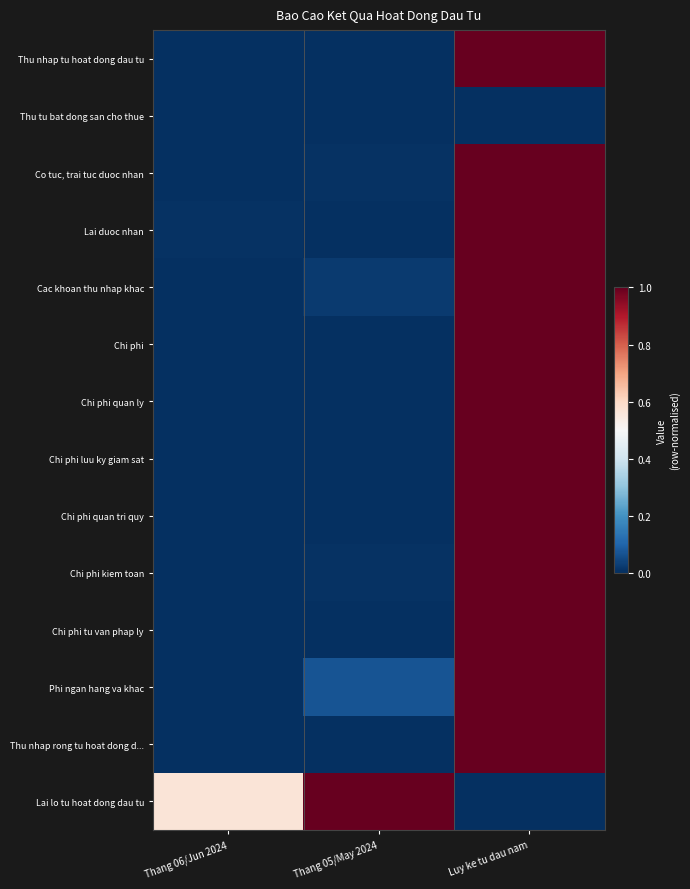

At which category is the sum across all series the highest?

Luy ke tu dau nam